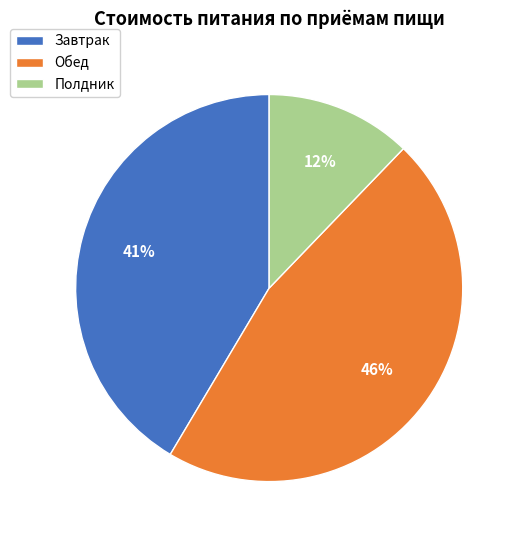

To the nearest percent, what is the difference between the largest and smallest slice percentages?

34%